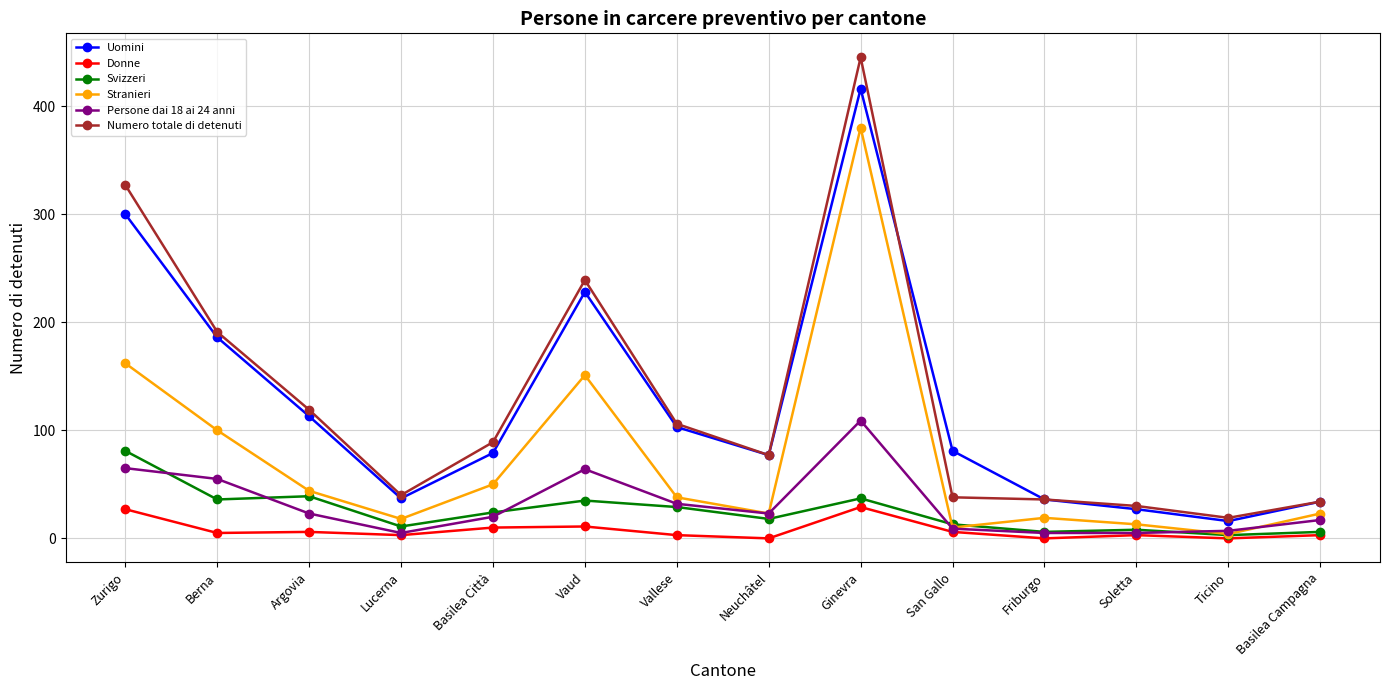

Count the number of data series in this chart.

6